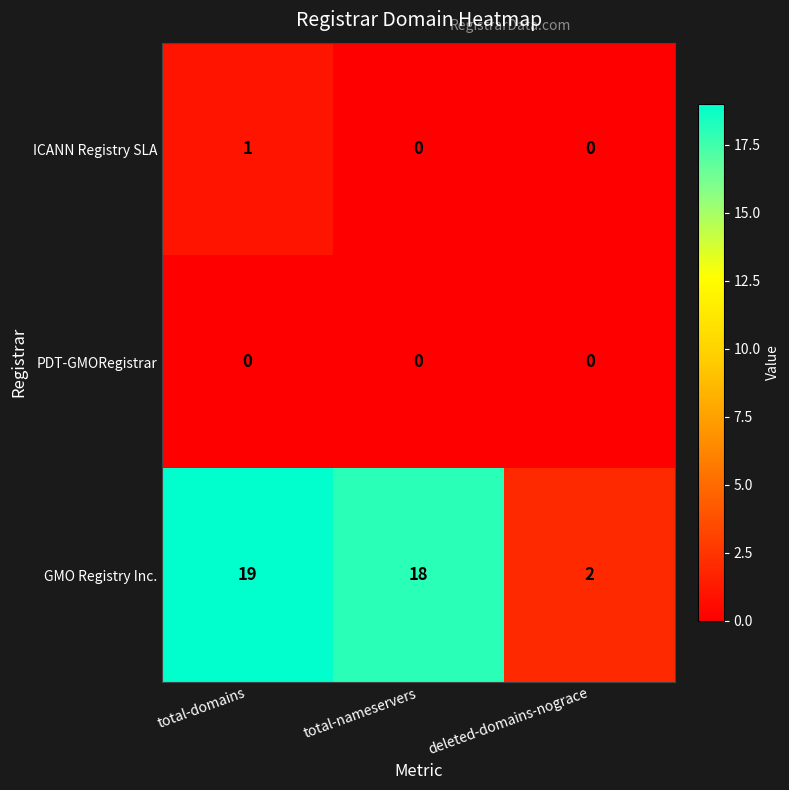

Which series has the largest total across all categories?

GMO Registry Inc.